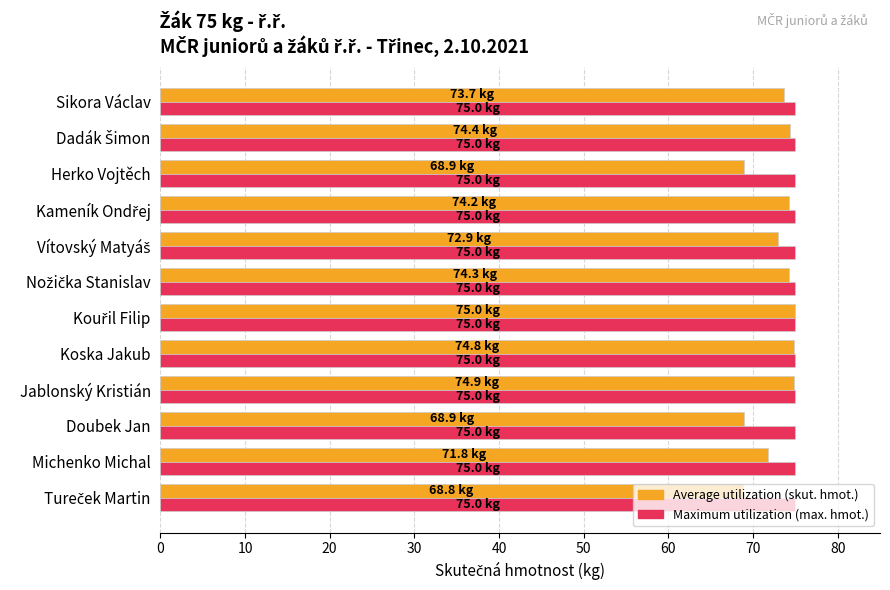

What is the greatest value displayed?

75.0